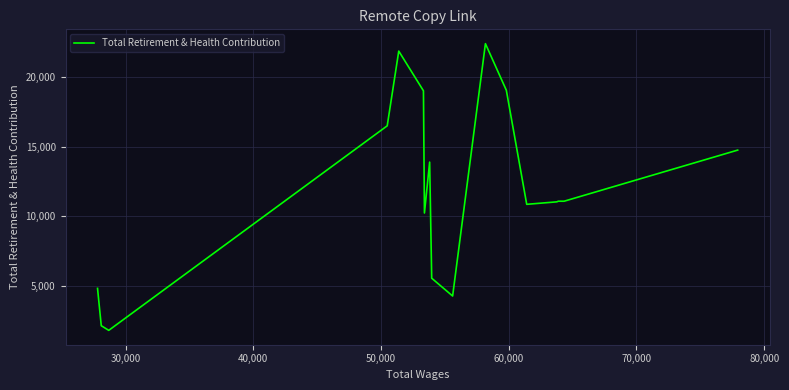

Count the number of data series in this chart.

1